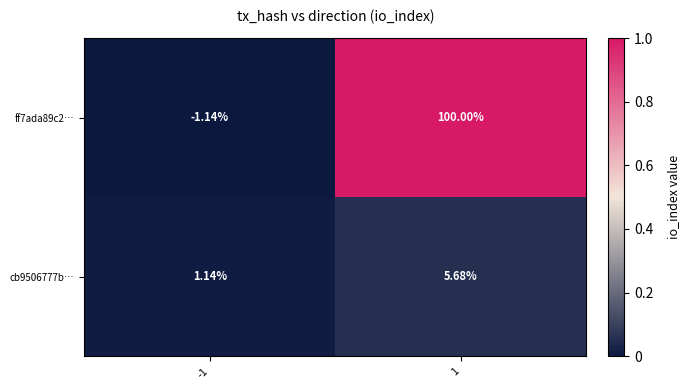

How many data points does each series have?

2